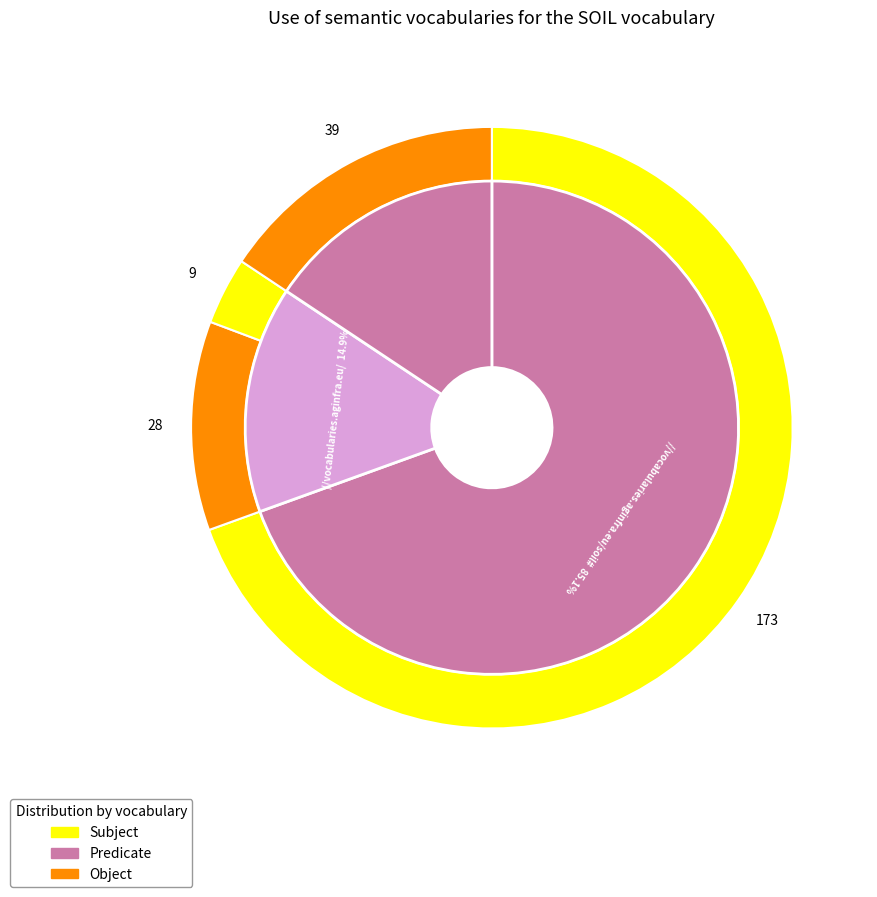

Do 1 and 5 together represent more than half of the pie?

No